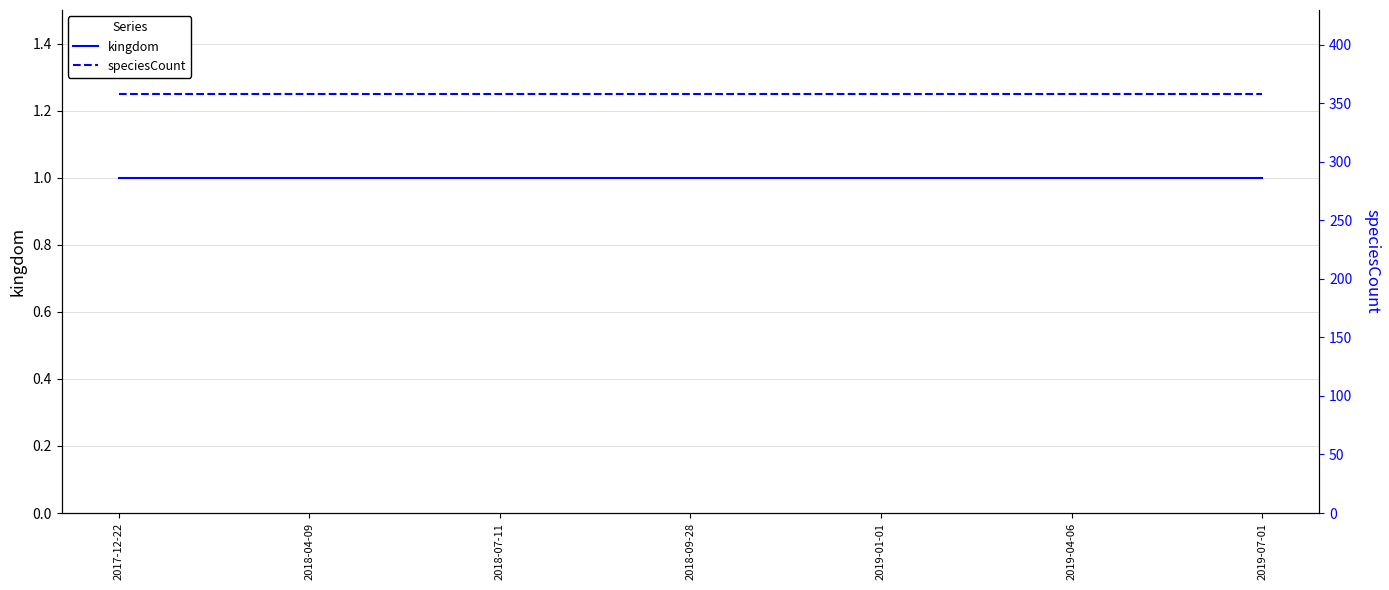

Reading right to left, list all the values displayed in this chart.

kingdom: 2019-07-01=1	2019-04-06=1	2019-01-01=1	2018-09-28=1	2018-07-11=1	2018-04-09=1	2017-12-22=1
speciesCount: 2019-07-01=358	2019-04-06=358	2019-01-01=358	2018-09-28=358	2018-07-11=358	2018-04-09=358	2017-12-22=358